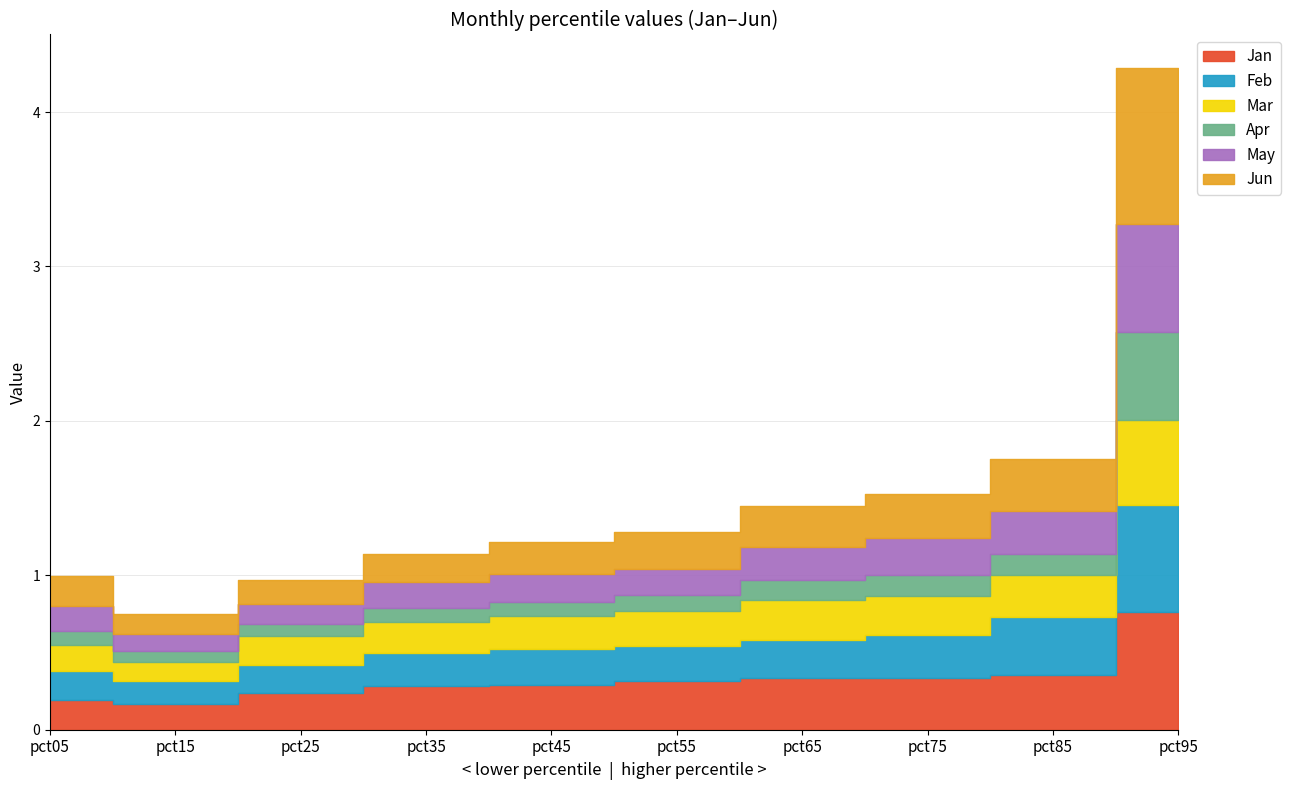

What is the value of the Feb point at the 10th from the left?

0.7